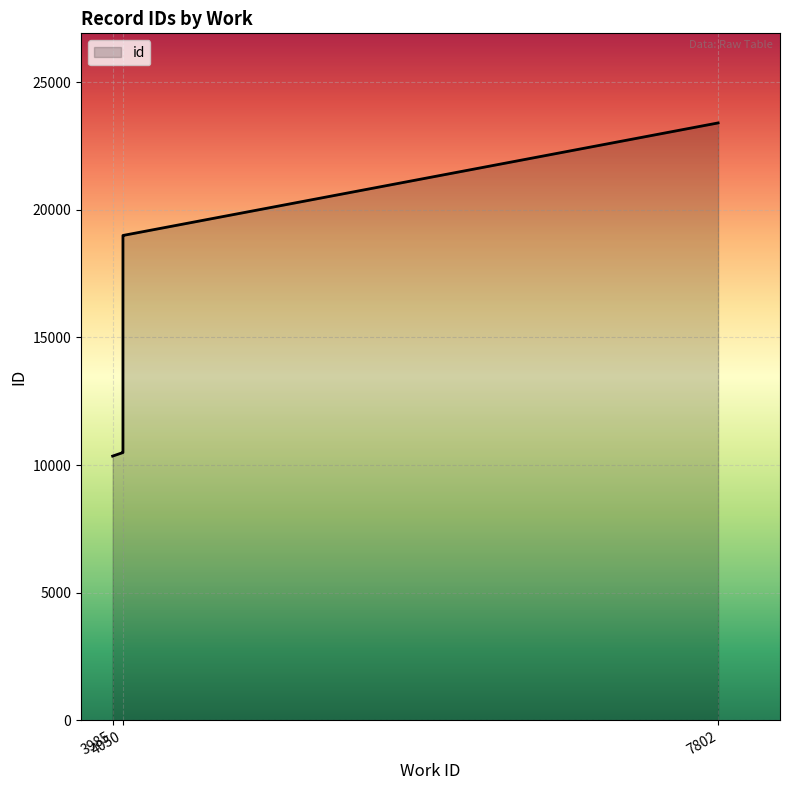

The value at 8 is 25305. True or false?

False